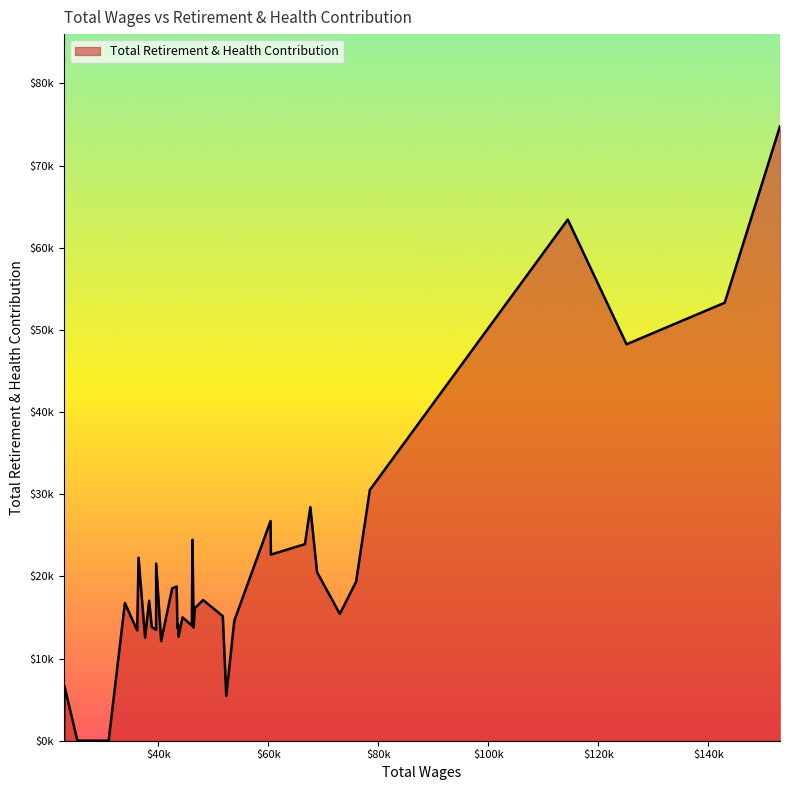

Does the chart display data point markers on the line(s)?

No